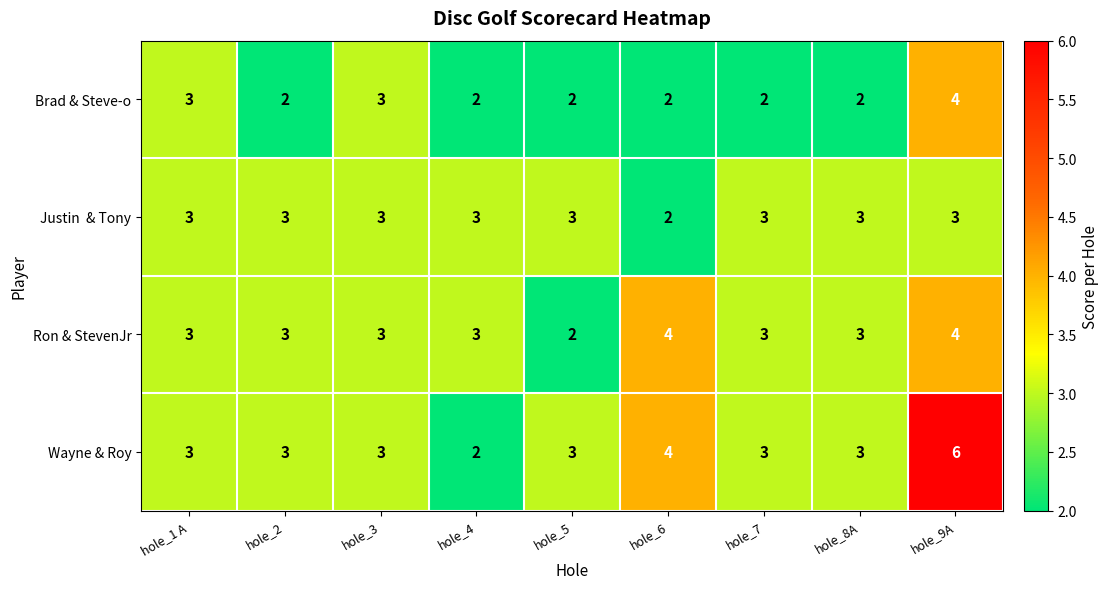

Which series has the largest range (max minus min)?

Wayne & Roy